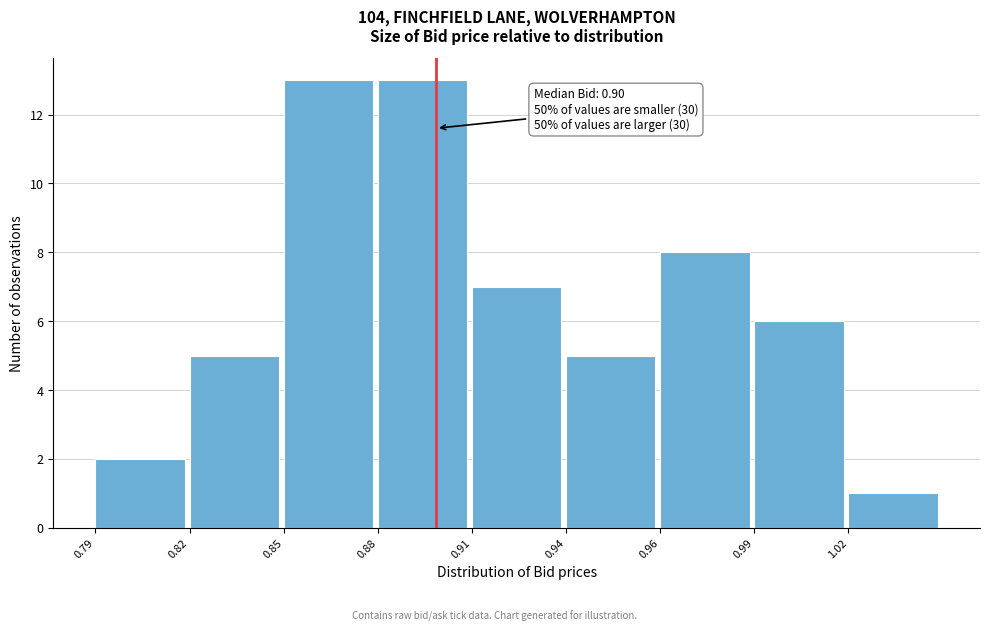

Reading right to left, what are all the values shown in this chart?

1.02=1	0.99=6	0.96=8	0.94=5	0.91=7	0.88=13	0.85=13	0.82=5	0.79=2